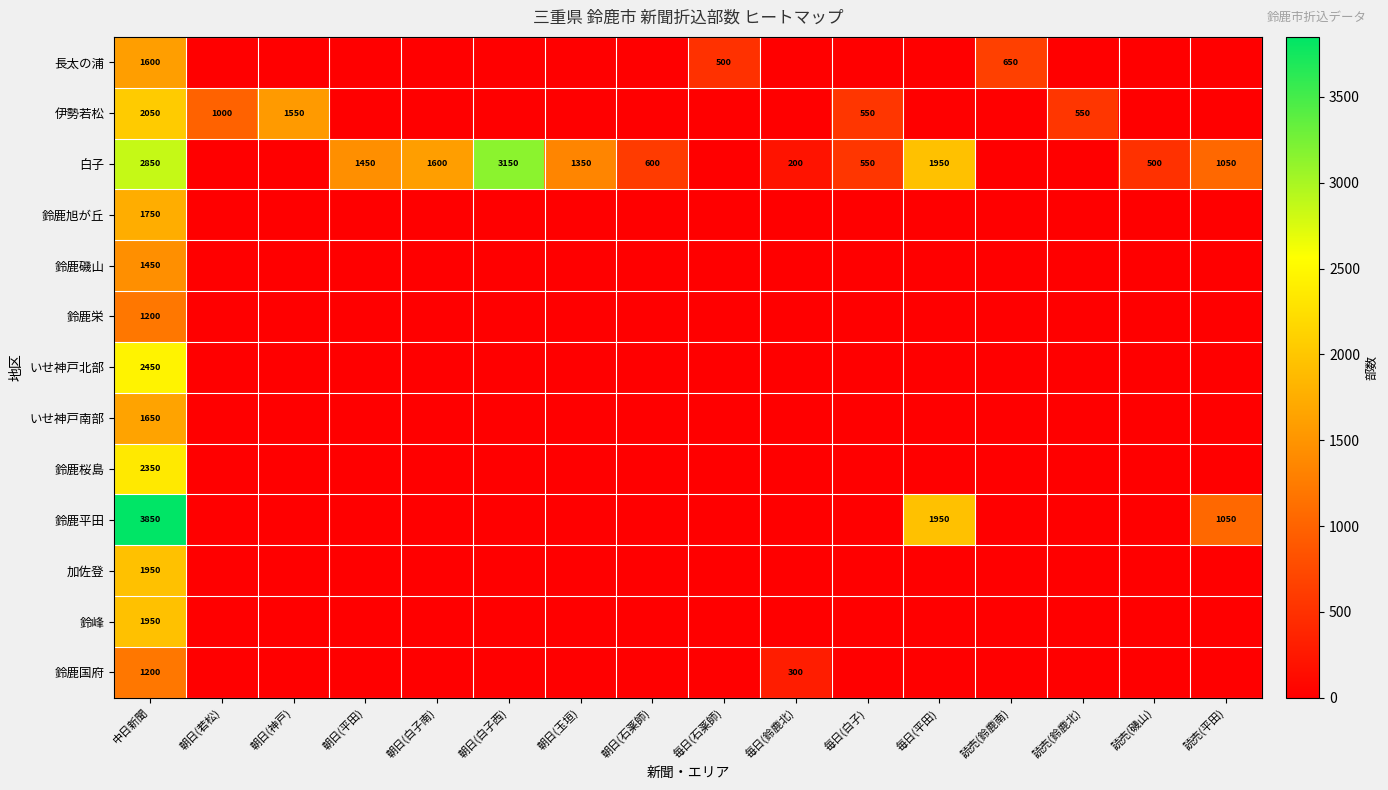

Which series has the largest total across all categories?

白子